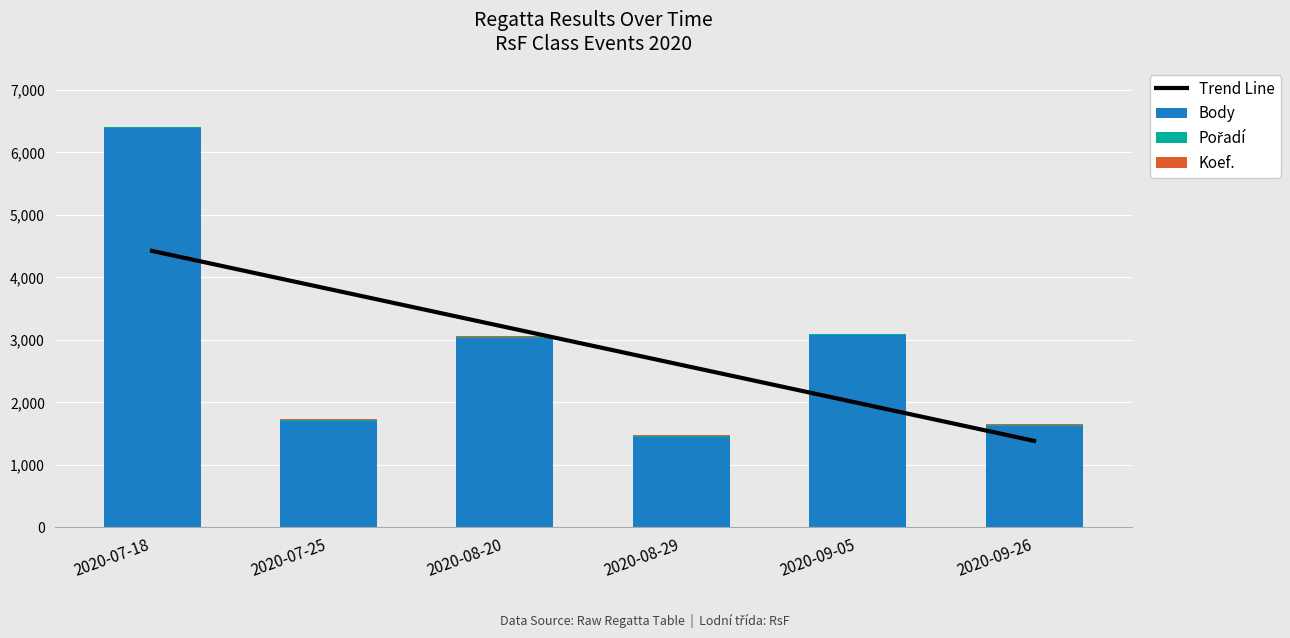

Are the bars horizontal?

No